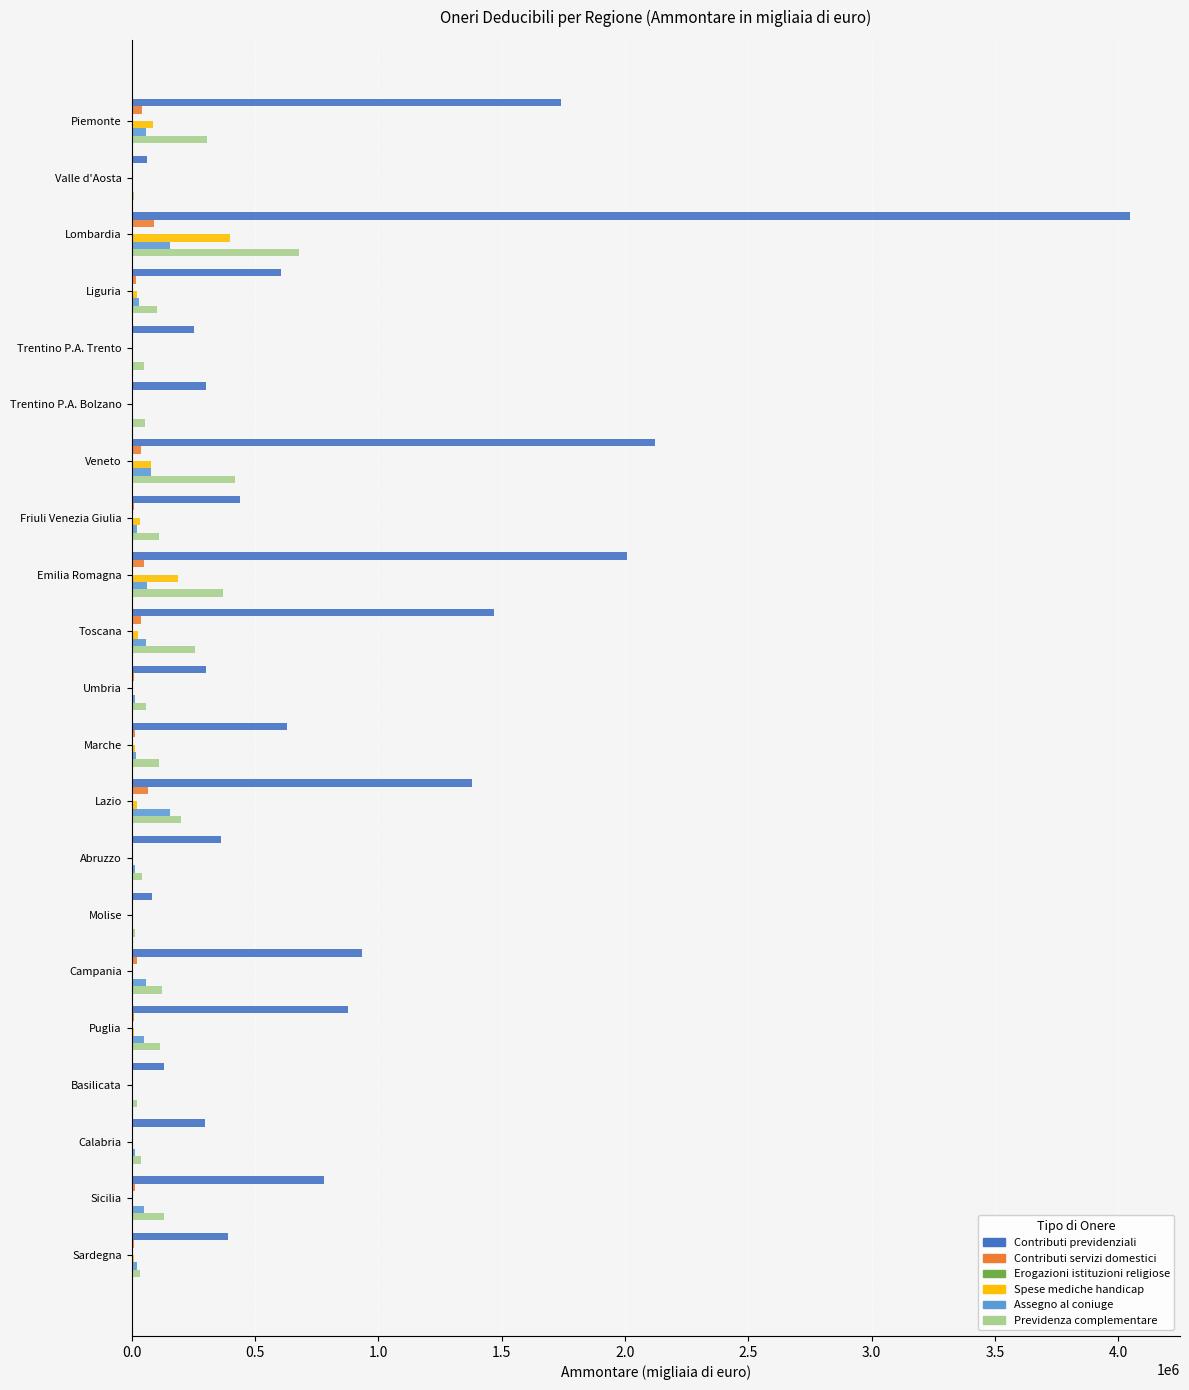

Where is Contributi previdenziali nearest to the value 2055116?

Emilia Romagna